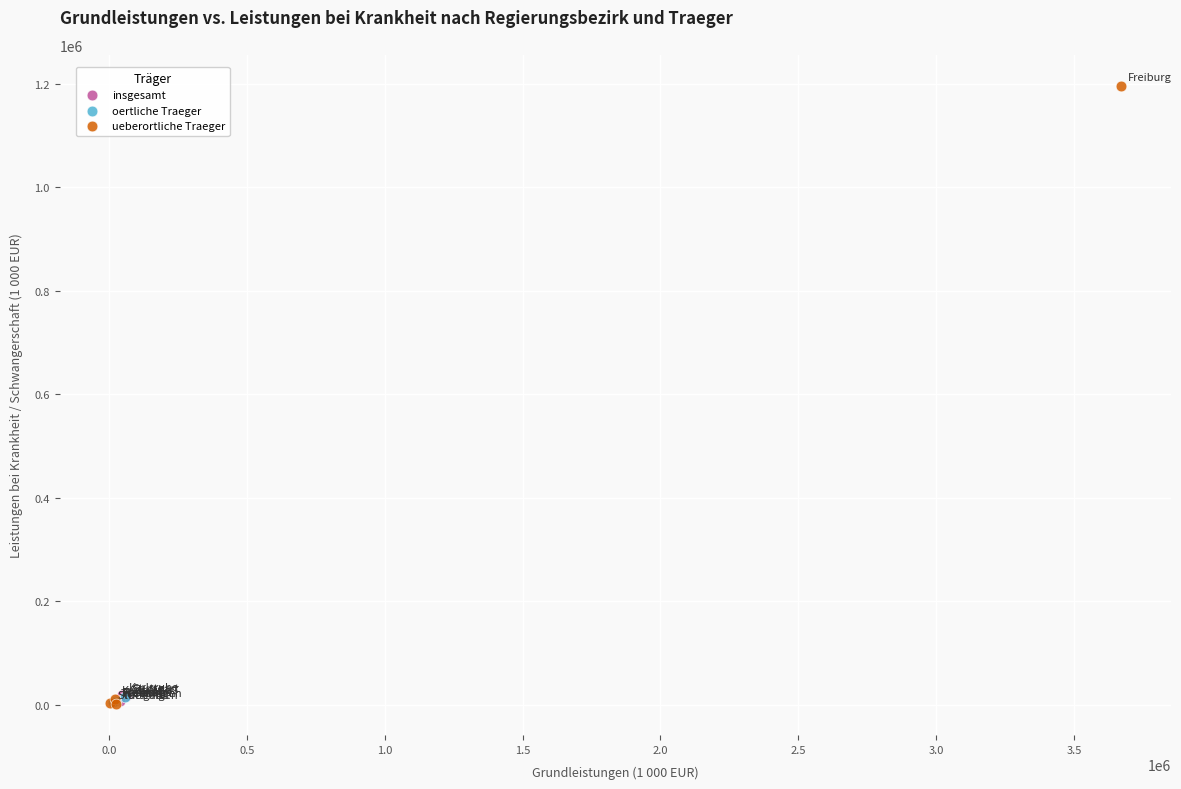

Which series contains the highest Y value?

ueberortliche Traeger